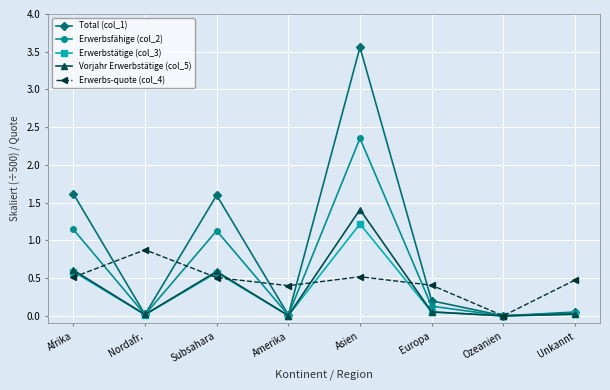

Where do Erwerbs-quote (col_4) and Erwerbstätige (col_3) first cross each other?

Afrika and Nordafr.